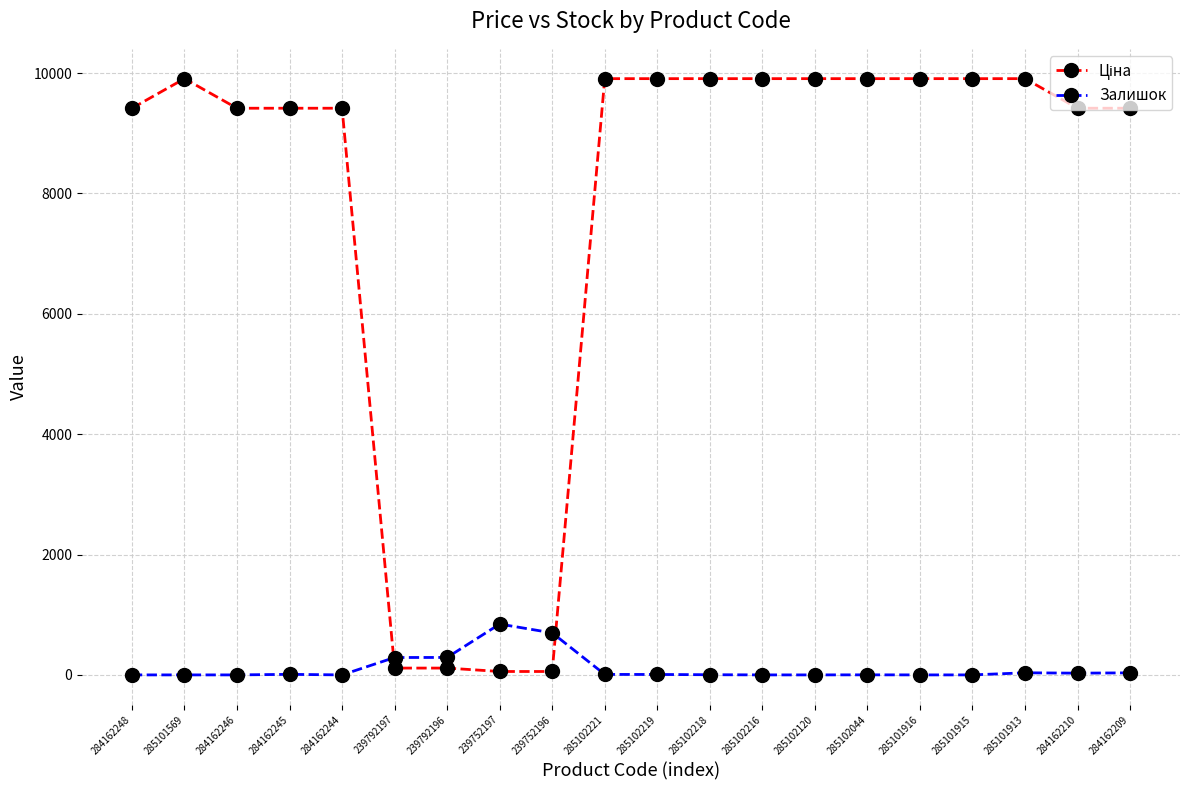

What is the spread (max minus min) of values at 285102120?

9908.5